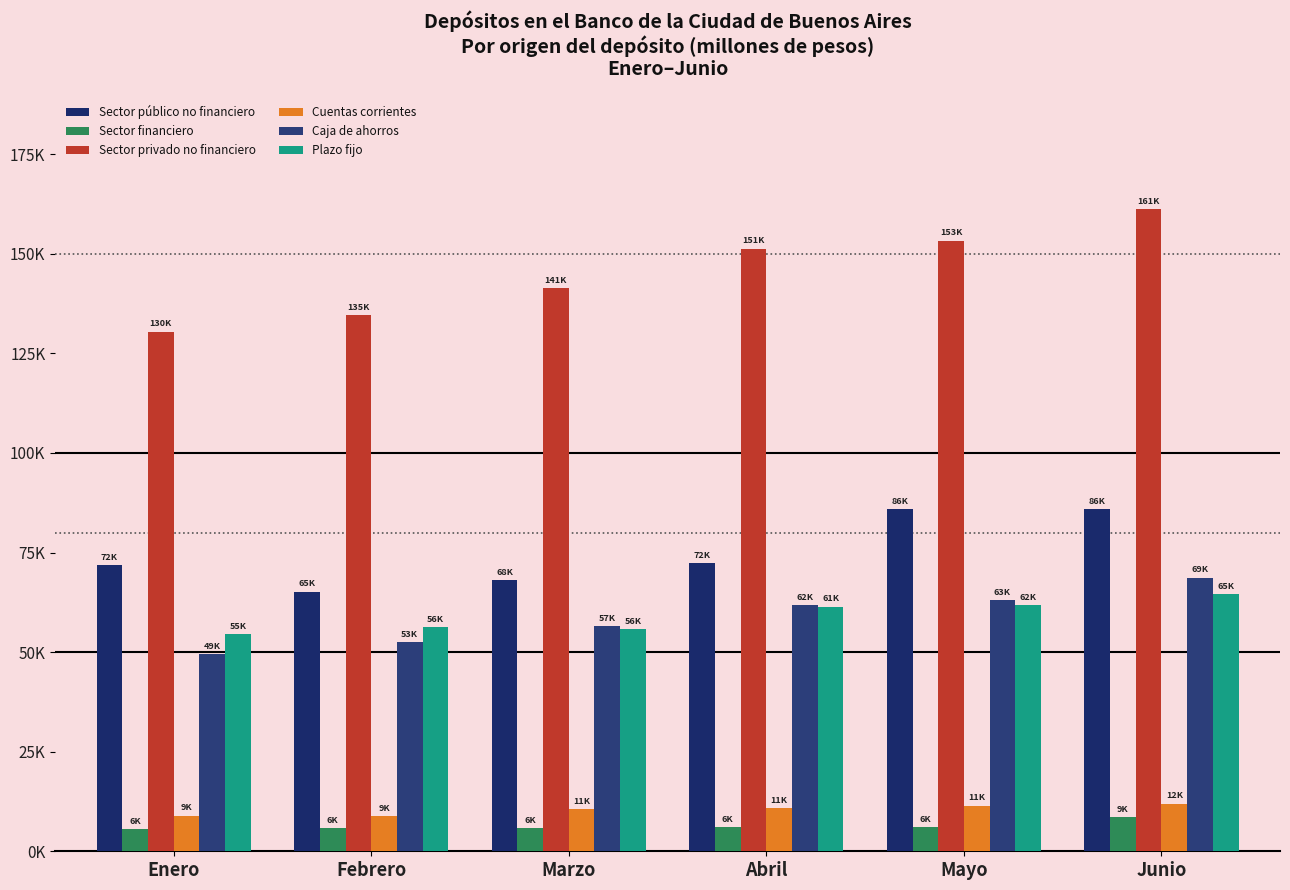

Reading right to left, what are all the values shown in this chart?

Sector público no financiero: Junio=85938.5	Mayo=85826.5	Abril=72277.3	Marzo=68043.4	Febrero=65202.0	Enero=71848.9
Sector financiero: Junio=8554.0	Mayo=6164.5	Abril=6018.0	Marzo=5913.3	Febrero=5798.7	Enero=5607.8
Sector privado no financiero: Junio=161135.8	Mayo=153318.4	Abril=151289.7	Marzo=141327.7	Febrero=134680.0	Enero=130437.6
Cuentas corrientes: Junio=11958.0	Mayo=11486.6	Abril=10851.3	Marzo=10576.0	Febrero=8916.2	Enero=8964.2
Caja de ahorros: Junio=68706.7	Mayo=63104.2	Abril=61724.2	Marzo=56595.2	Febrero=52608.9	Enero=49433.8
Plazo fijo: Junio=64604.2	Mayo=61867.2	Abril=61434.1	Marzo=55787.7	Febrero=56367.9	Enero=54606.5